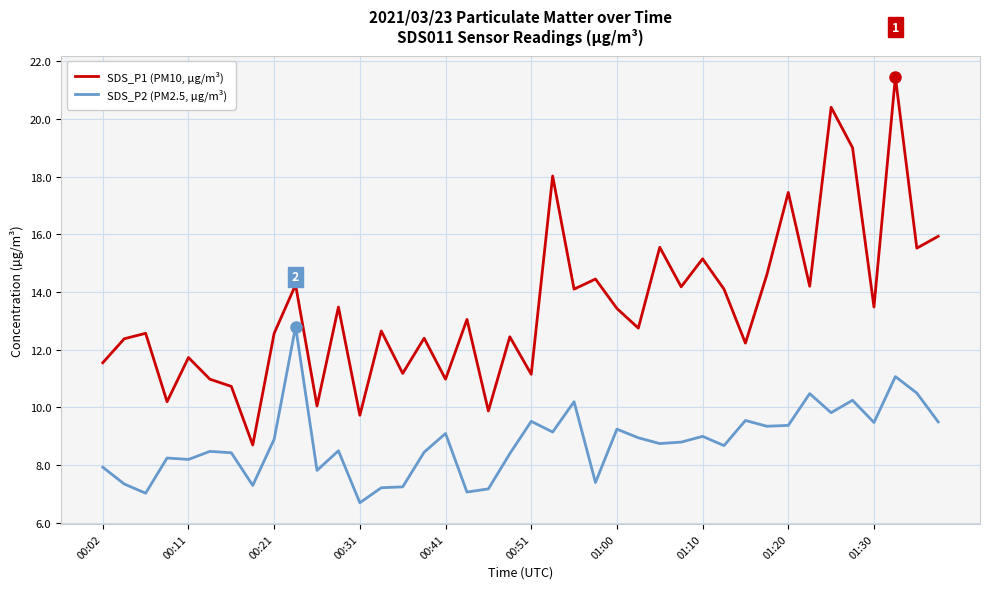

Which series has the widest spread of values?

SDS_P1 (PM10, µg/m³)